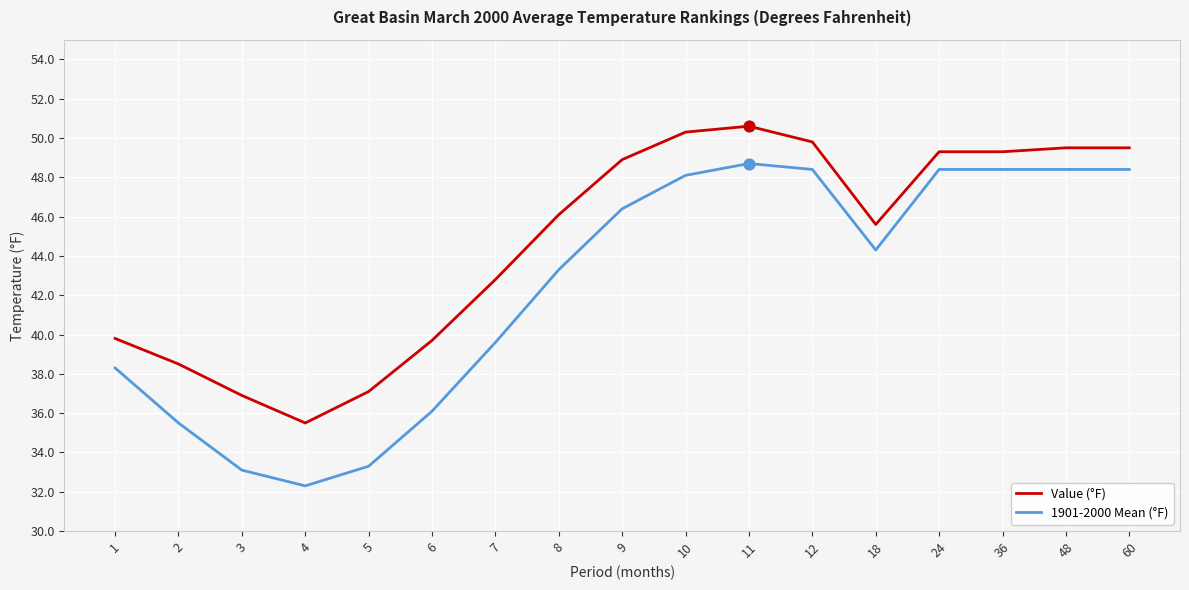

What is the difference between the highest and lowest values at 4?

3.2